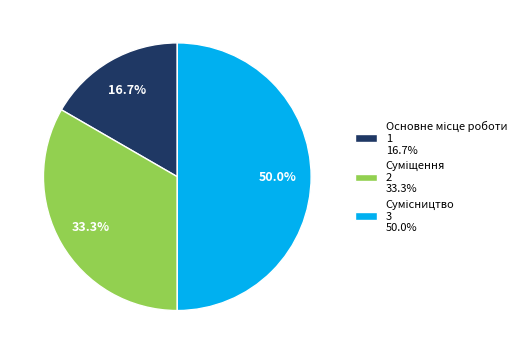

Count the number of slices in the pie.

3